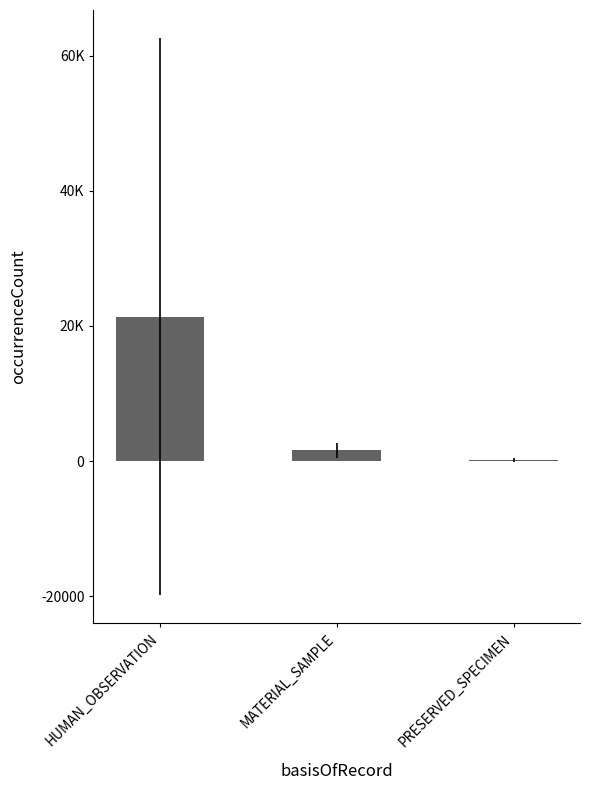

What is the change in value from MATERIAL_SAMPLE to PRESERVED_SPECIMEN?

-1411.2